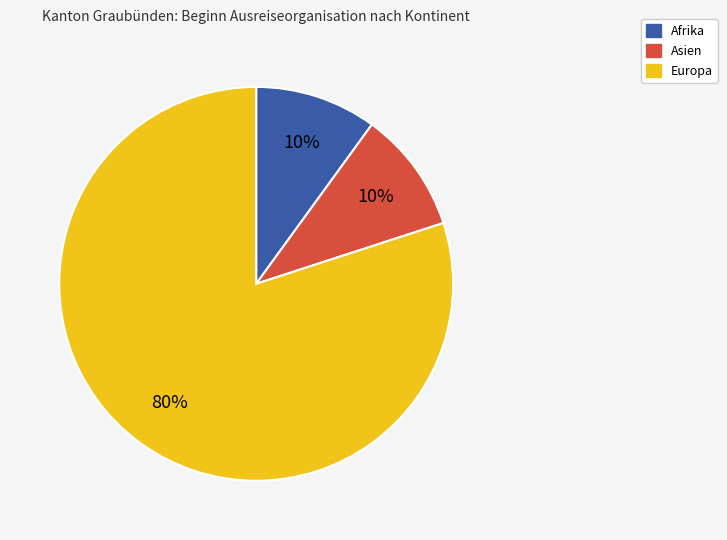

To the nearest percent, what is the combined percentage of Europa and Afrika?

90%